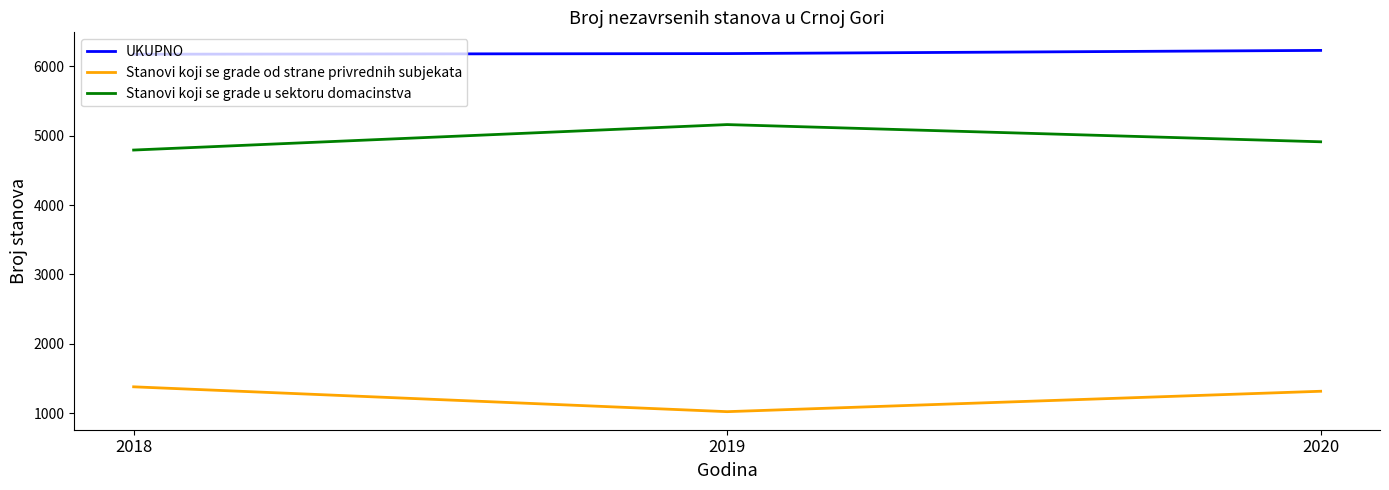

Rank the series at 2019 from lowest to highest value.

Stanovi koji se grade od strane privrednih subjekata, Stanovi koji se grade u sektoru domacinstva, UKUPNO